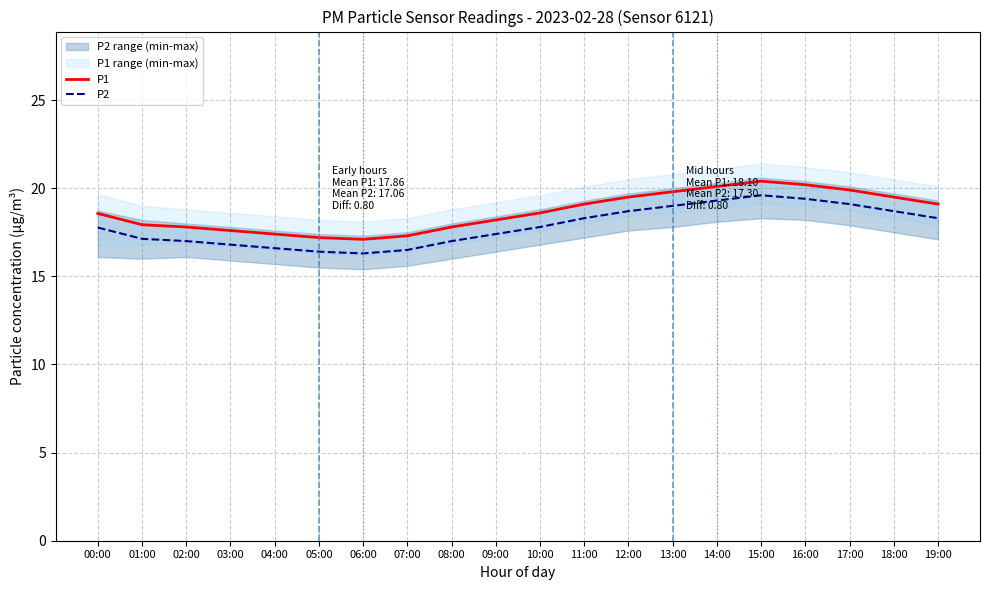

Reading left to right, extract all data points from this chart.

P1: 18.6	17.9	17.8	17.6	17.4	17.2	17.1	17.3	17.8	18.2	18.6	19.1	19.5	19.8	20.1	20.4	20.2	19.9	19.5	19.1
P2: 17.8	17.1	17.0	16.8	16.6	16.4	16.3	16.5	17.0	17.4	17.8	18.3	18.7	19.0	19.3	19.6	19.4	19.1	18.7	18.3